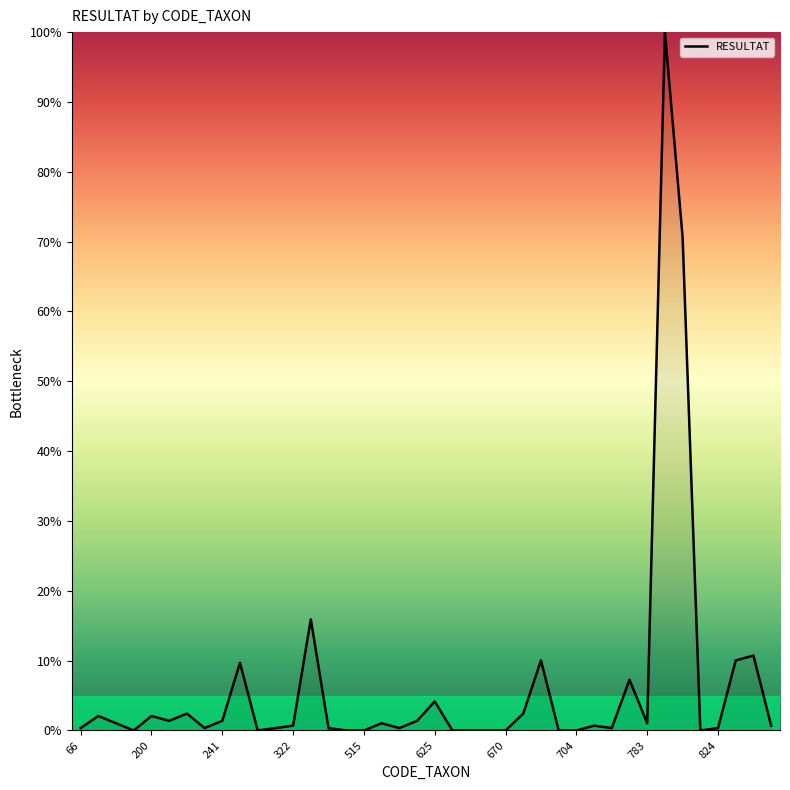

What is the maximum value shown in the chart?

100.0